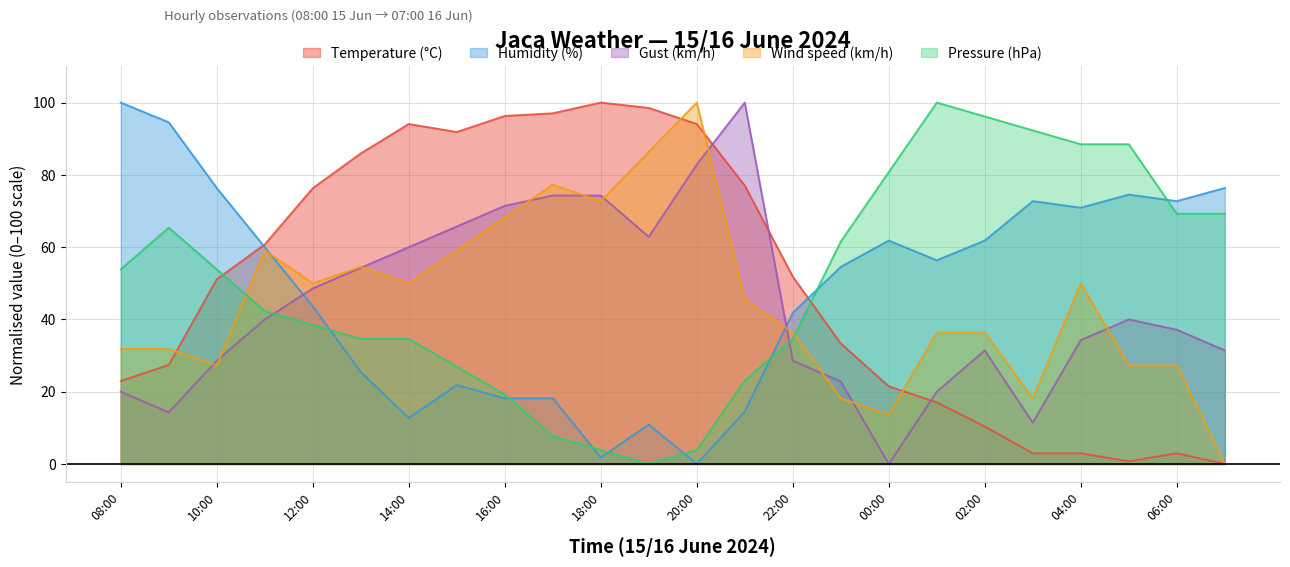

At 08:00, list the series in order from smallest to largest.

Gust (km/h), Temperature (°C), Wind speed (km/h), Pressure (hPa), Humidity (%)